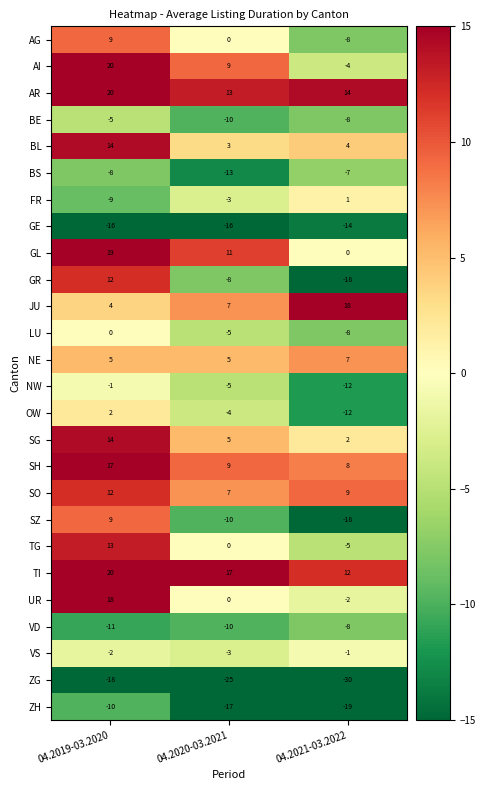

Which series changed the most between 04.2019-03.2020 and 04.2020-03.2021?

GR